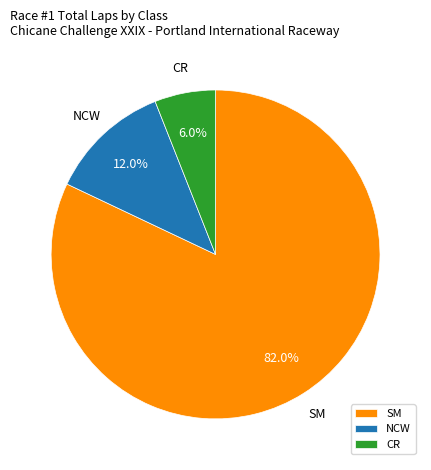

What is the smallest slice in the pie chart?

CR